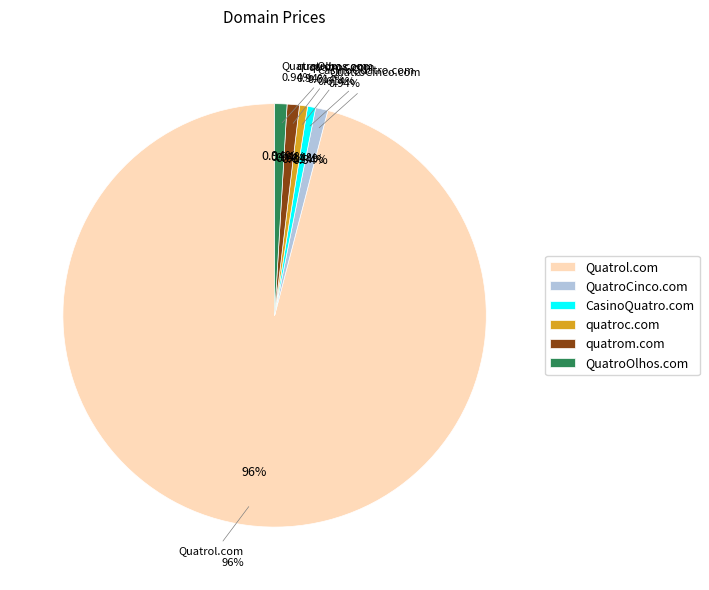

Do QuatroCinco.com and CasinoQuatro.com together represent more than half of the pie?

No